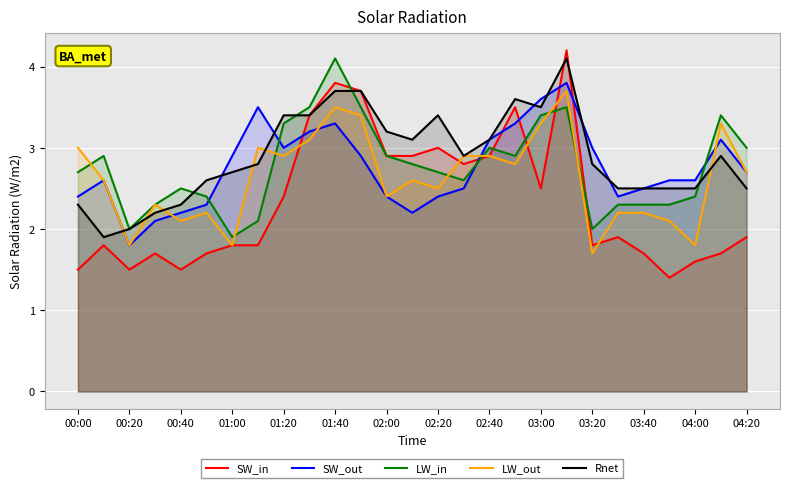

What is the minimum value for LW_in?

1.9